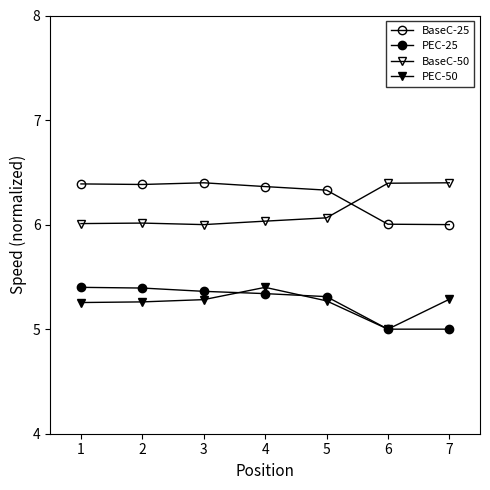

The PEC-50 series shows 5.3 at 5. True or false?

True